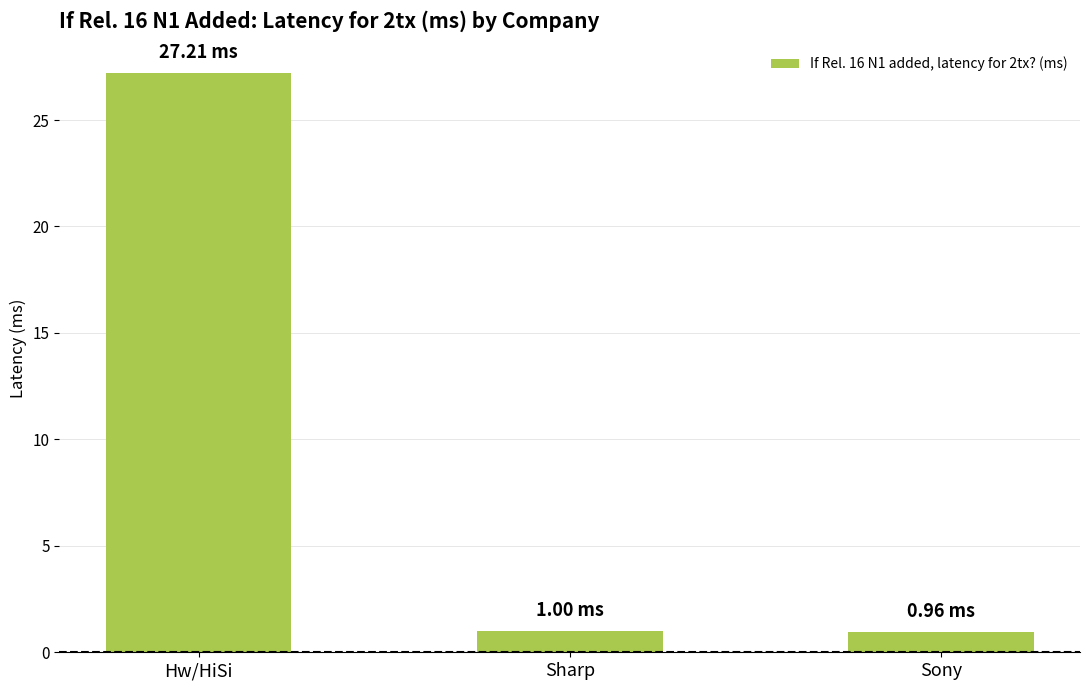

Which category has the highest value across all series?

Hw/HiSi